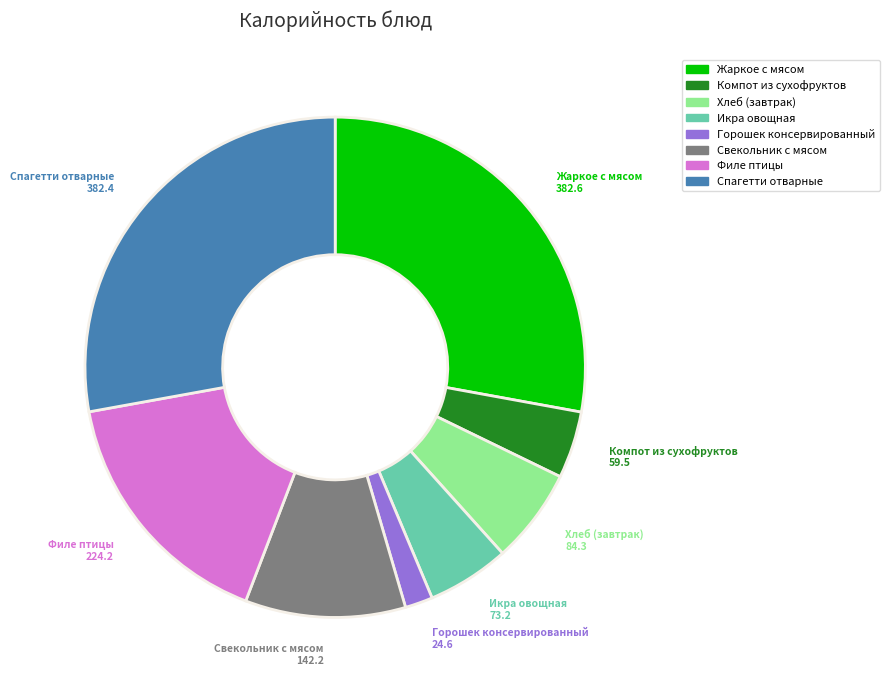

How many segments does this pie chart have?

8